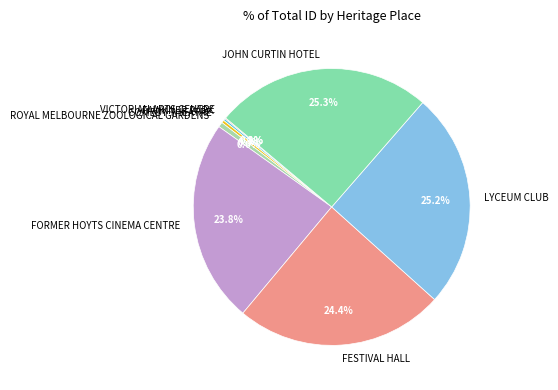

How much of the chart is everything except FESTIVAL HALL?

75.6%